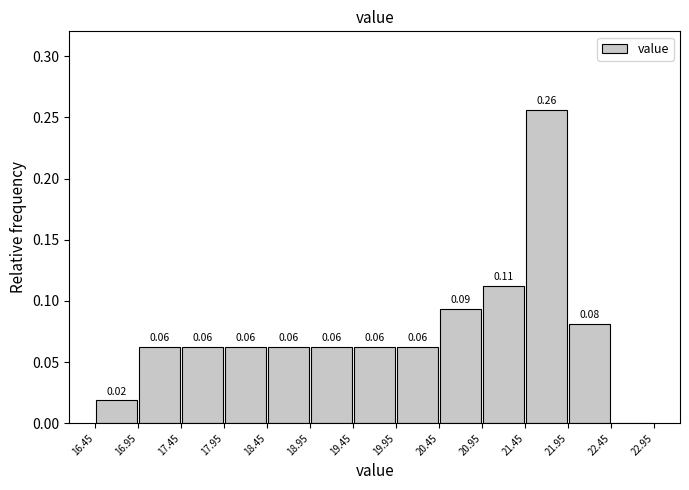

Over which range of the x-axis is the bar tallest?

21.45 to 21.95